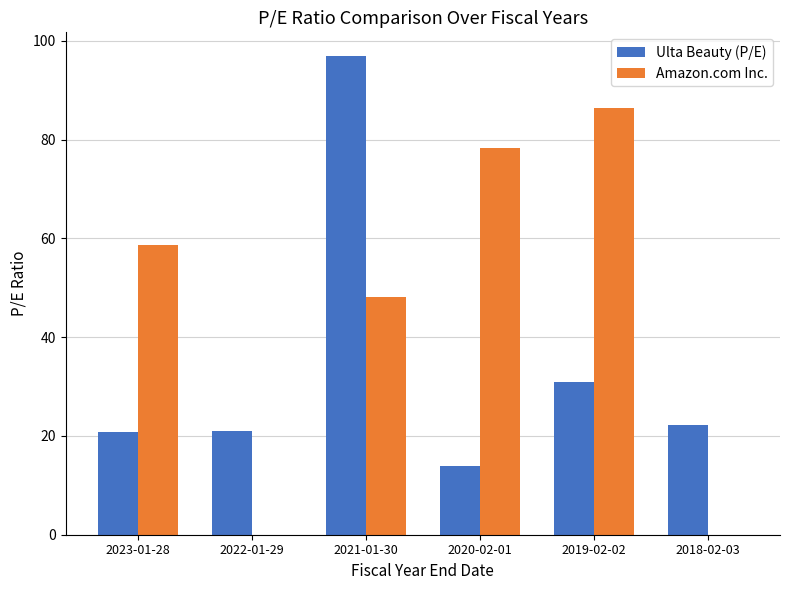

At which category is the sum across all series the highest?

2021-01-30